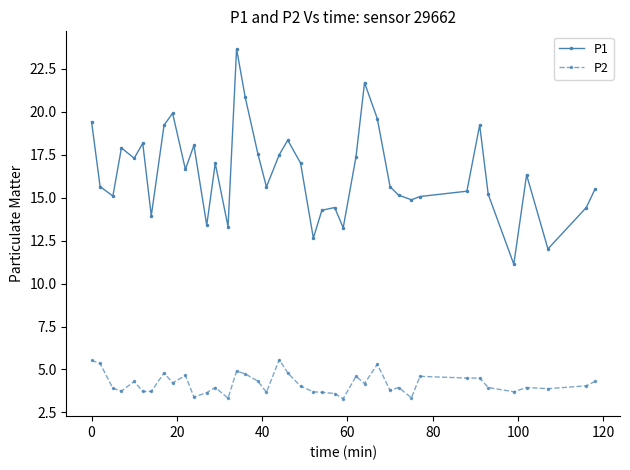

True or false: P2 and P1 intersect in this chart.

False